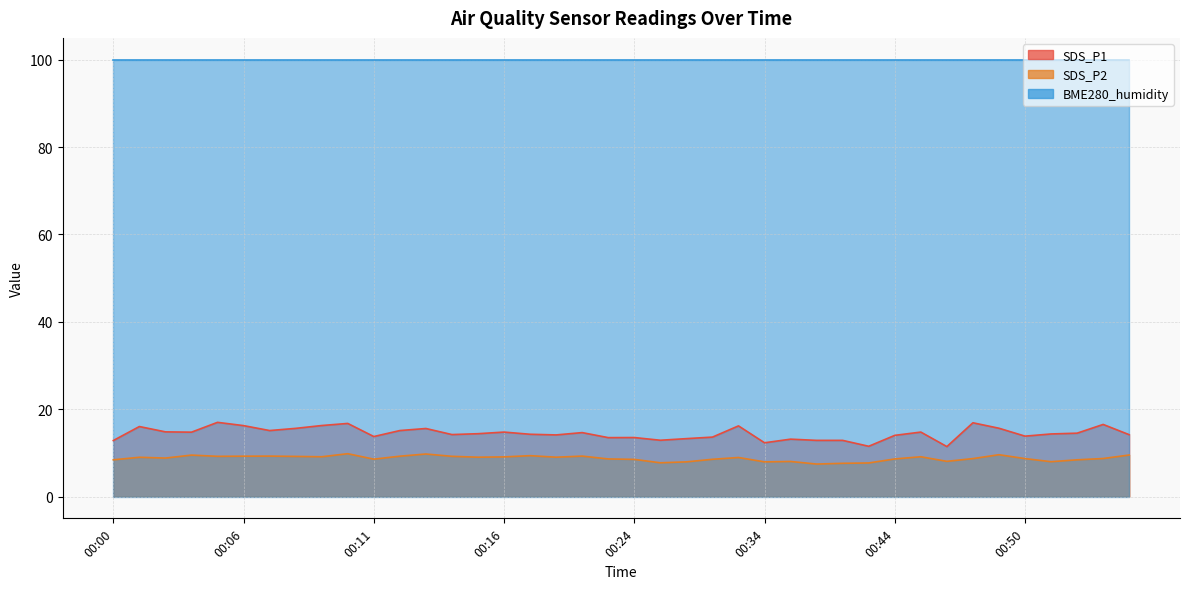

Where does the SDS_P1 series first go above 14?

00:01